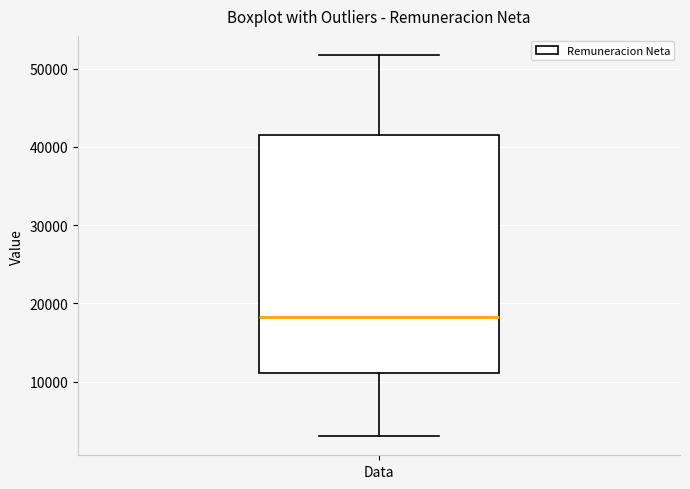

Transcribe this box plot: give where the median line is, the range the box spans, and where the two whiskers end, as read against the y-axis. The values are not printed on the chart, so give them approximately, as read against the axis.

median 18000, box 11000 to 41000, whiskers 3000 to 52000